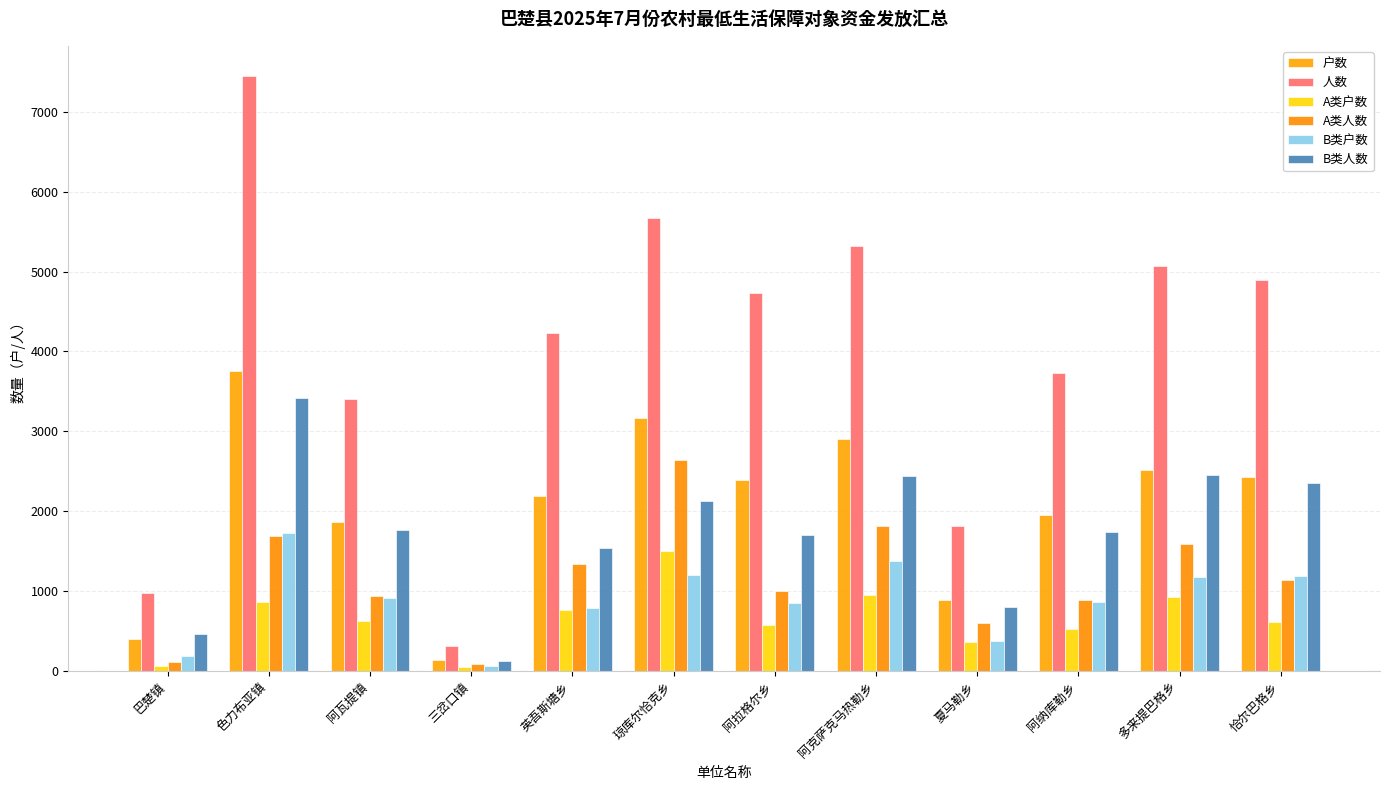

What is the sum of the B类人数 values at 恰尔巴格乡 and 英吾斯塘乡?

3894